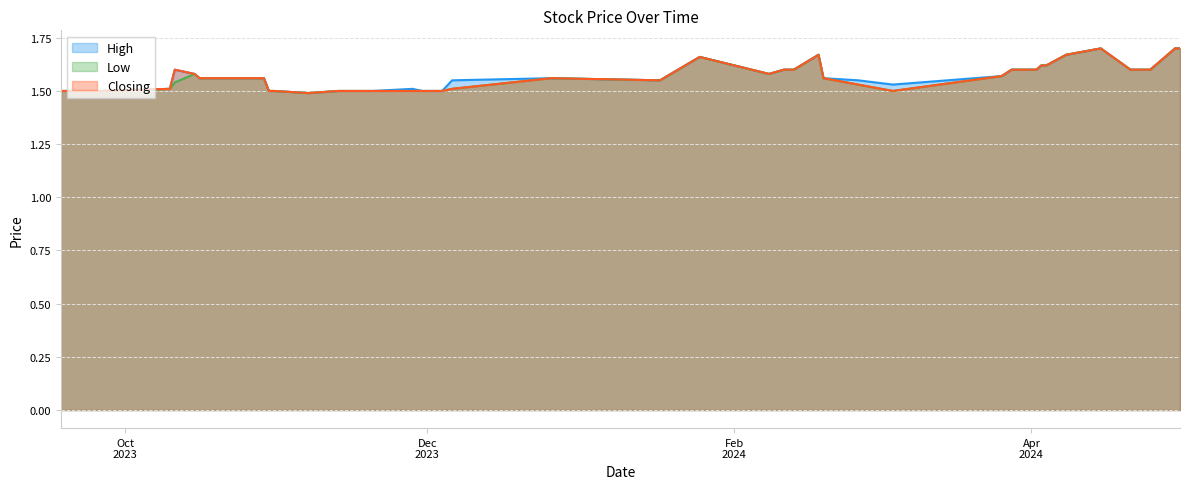

How many categories are shown in the chart?

40